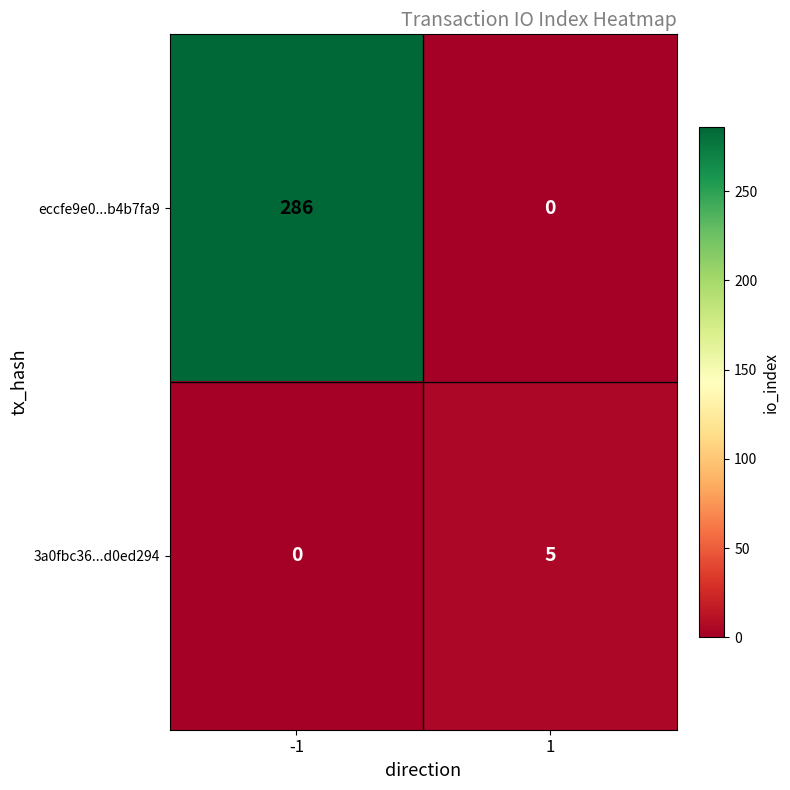

How many values in the 3a0fbc36...d0ed294 series are below 5?

1